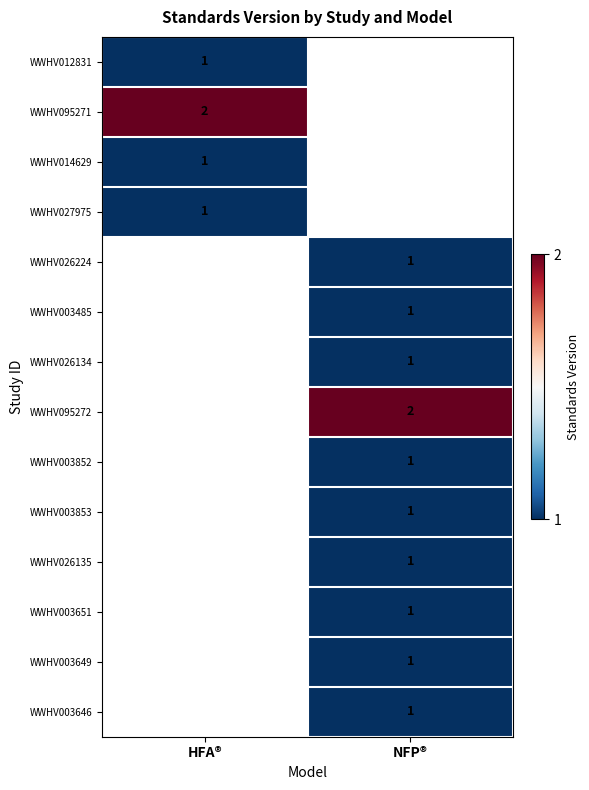

The value of WWHV003852 at NFP® is 1. True or false?

True